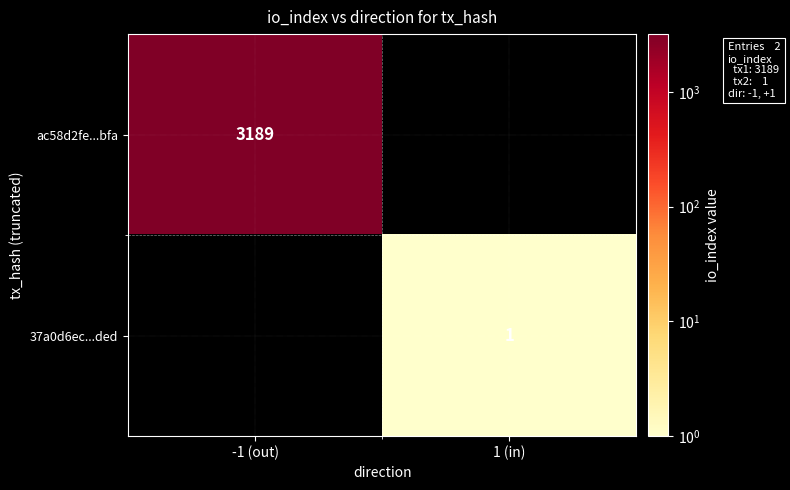

The ac58d2fe...bfa series shows 5383 at -1 (out). True or false?

False